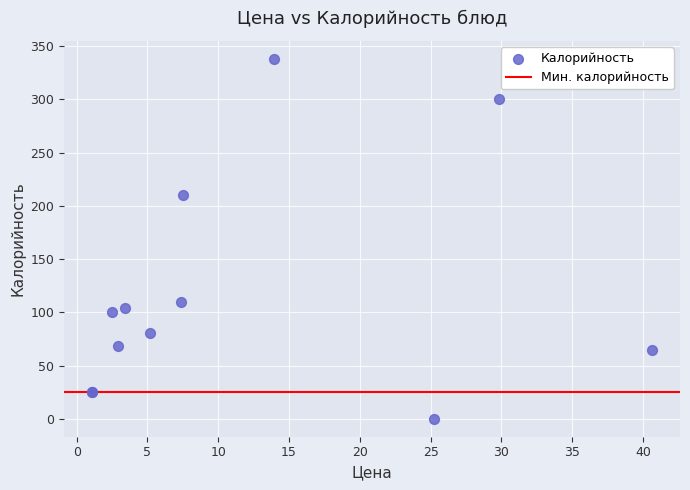

What Y value in the scatter plot is closest to 169?

210